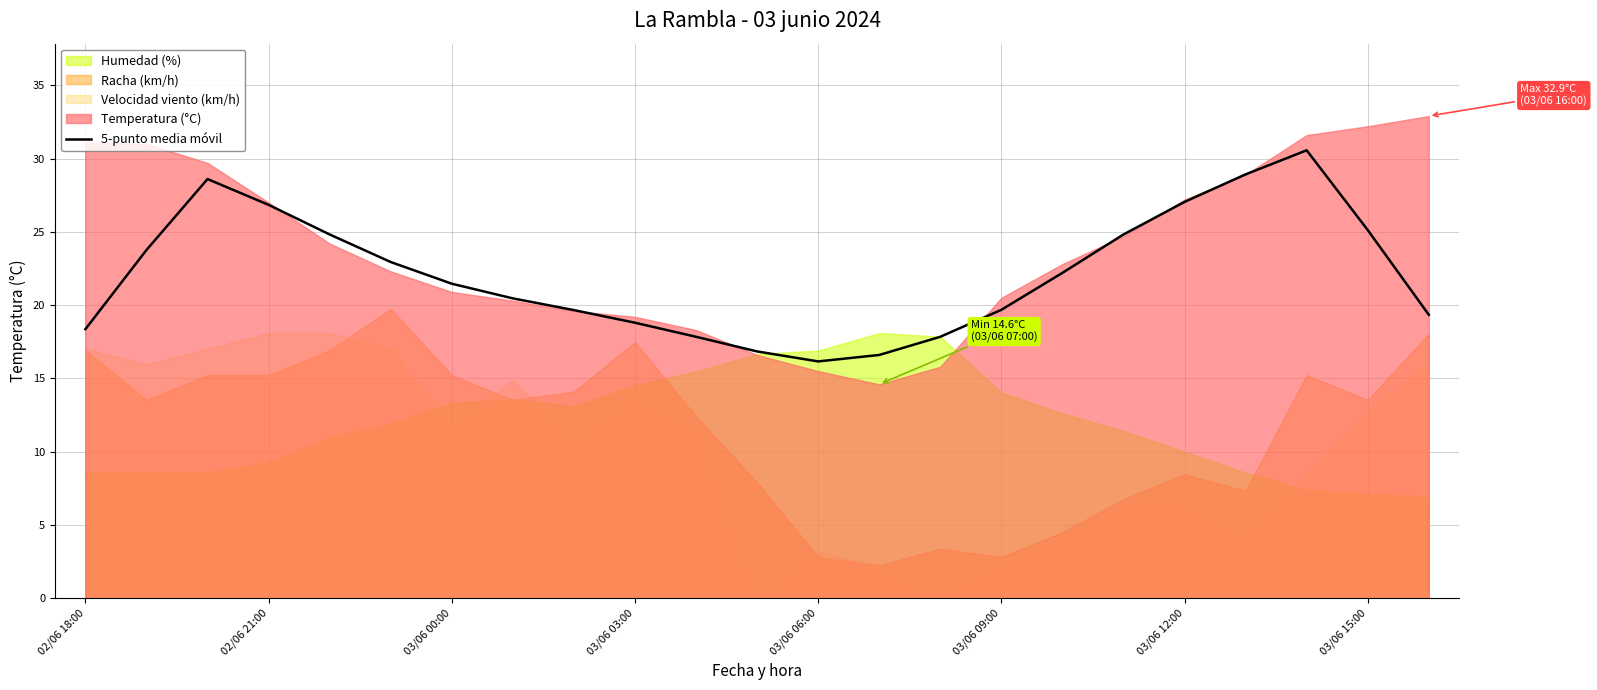

True or false: 5-punto media móvil has a value of 8.8 at 03/06 06:00.

False